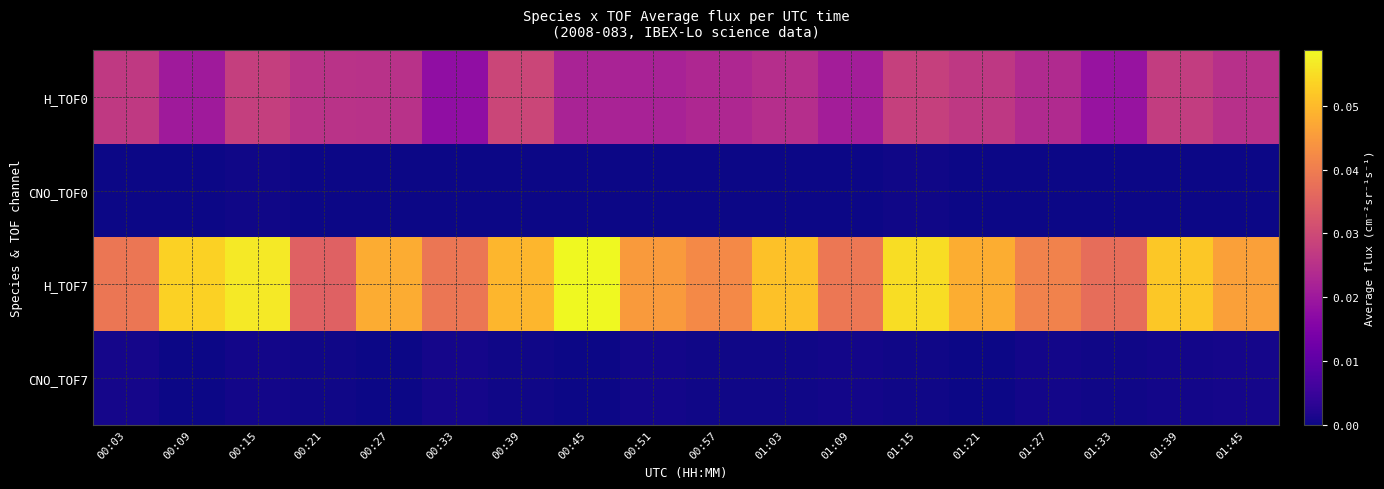

Which series has the largest range (max minus min)?

H_TOF7